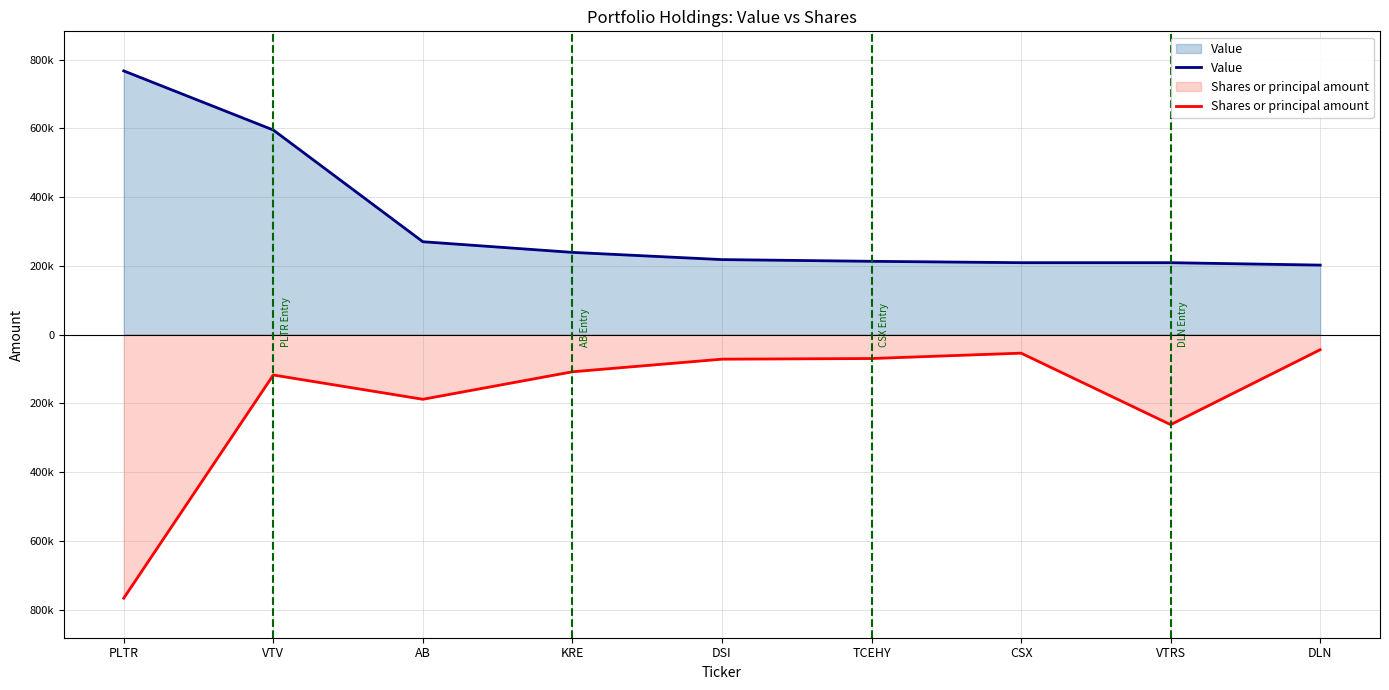

Reading right to left, what are all the values shown in this chart?

Value: DLN=202000.0	VTRS=209000.0	CSX=209000.0	TCEHY=213000.0	DSI=218000.0	KRE=239000.0	AB=270000.0	VTV=595000.0	PLTR=767000.0
Shares or principal amount: DLN=-44148.1	VTRS=-262157.4	CSX=-54155.0	TCEHY=-69812.9	DSI=-71673.0	KRE=-108380.7	AB=-188365.3	VTV=-117728.3	PLTR=-767000.0